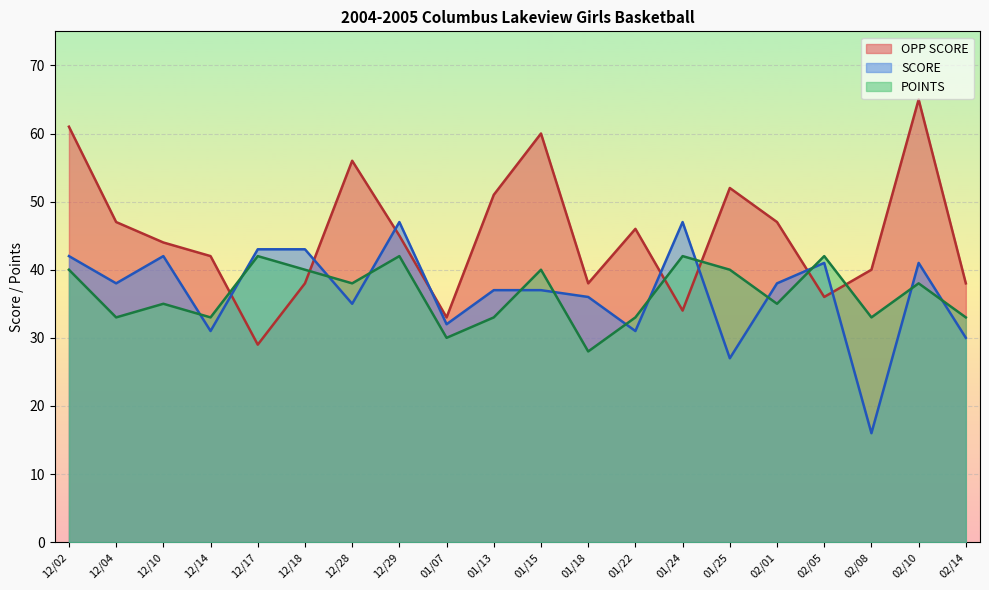

Which series has the largest total across all categories?

OPP SCORE